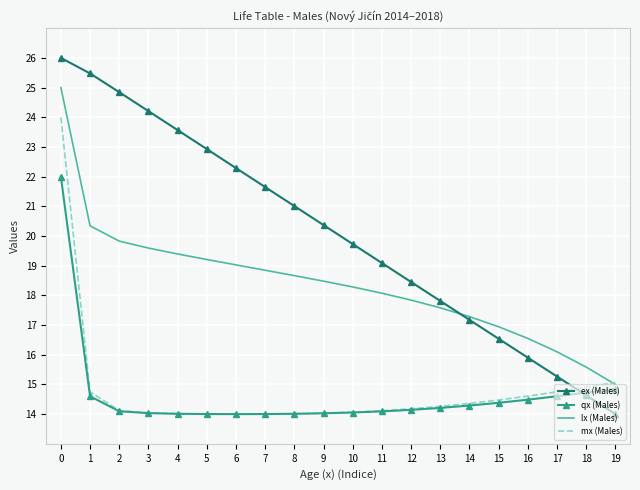

What is the difference between the maximum and second lowest values in the qx (Males) series?

8.0